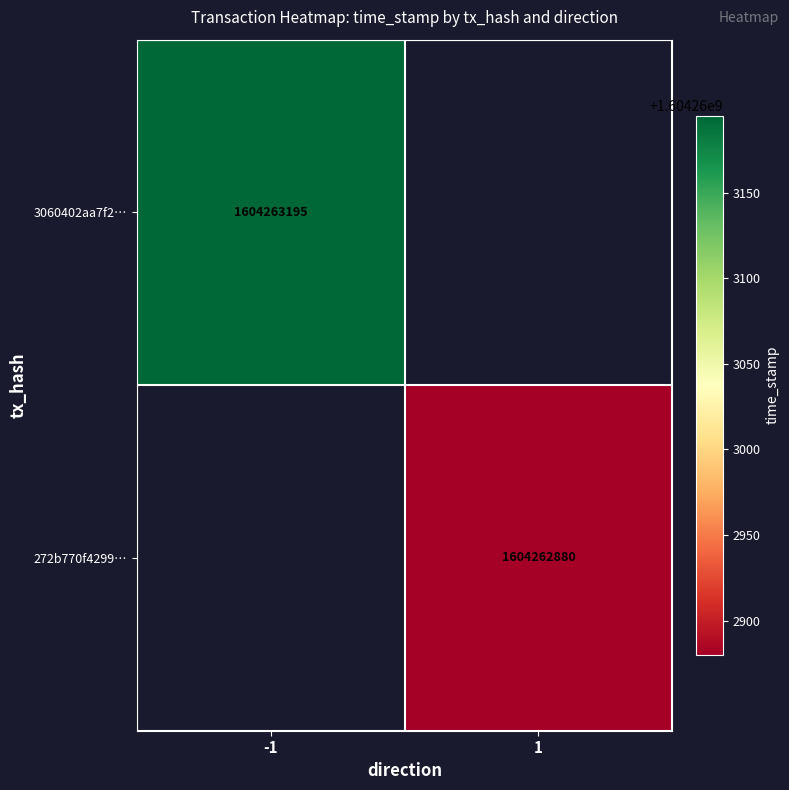

Which has a higher value, direction or time_stamp?

time_stamp